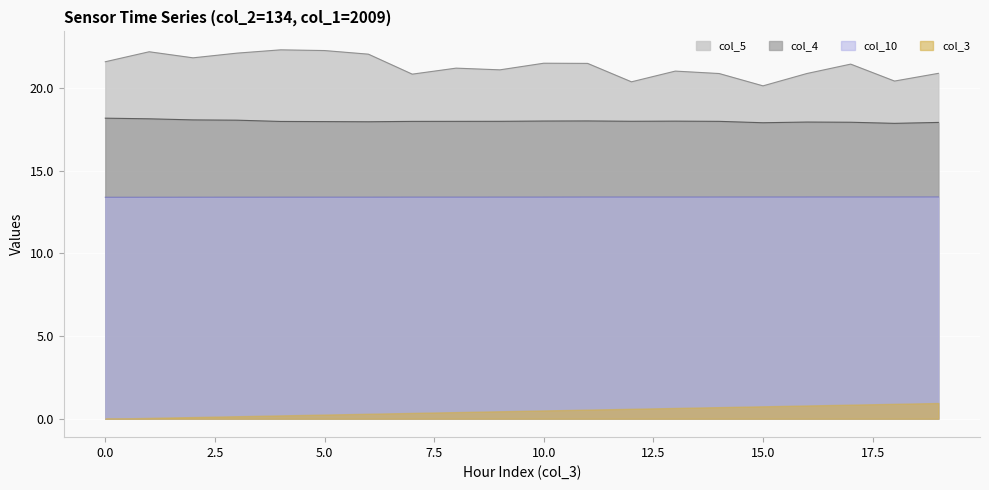

How many data points in col_5 are above 21?

13